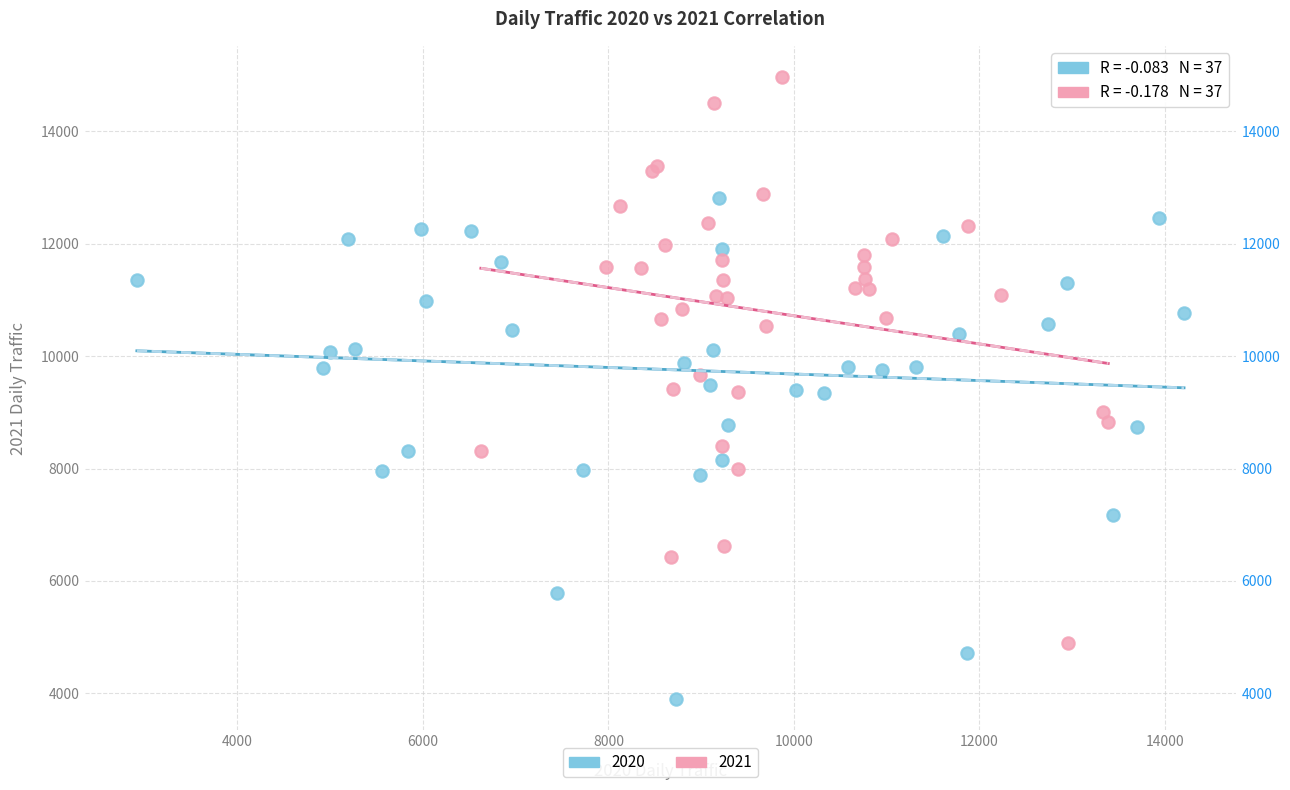

Which series has the largest Y range (max minus min)?

2021